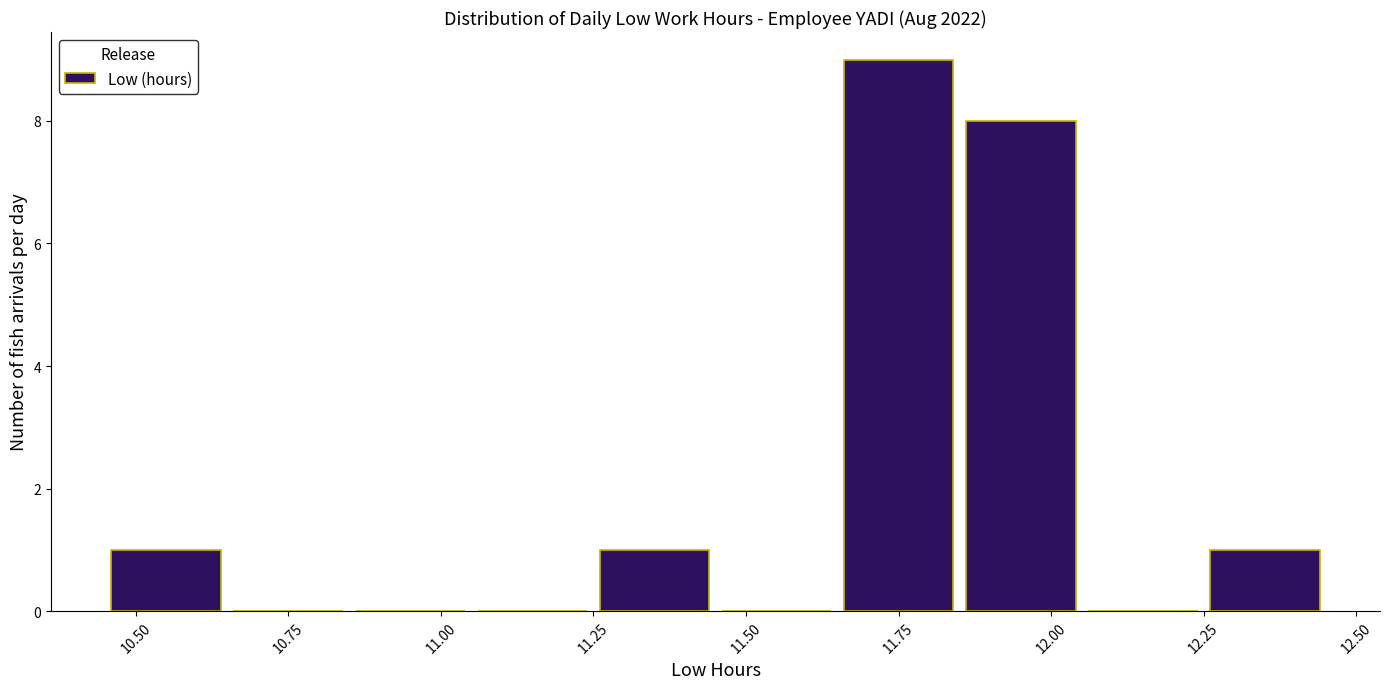

Which range on the x-axis has the tallest bar?

11.66 to 11.86